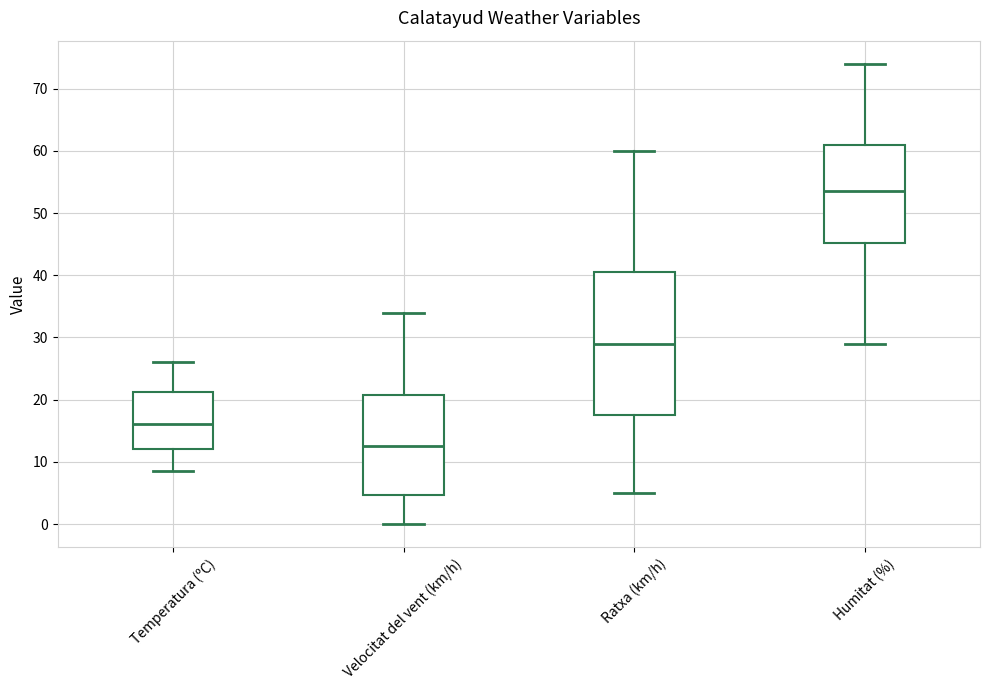

Reading left to right, transcribe this box plot: for each box, give where its median line is, the range the box spans, and where its two whiskers end, as read against the y-axis. The values are not printed on the chart, so give them approximately, as read against the axis.

Temperatura (ºC): median 16, box 12 to 21, whiskers 9 to 26
Velocitat del vent (km/h): median 13, box 5 to 21, whiskers 0 to 34
Ratxa (km/h): median 29, box 18 to 41, whiskers 5 to 60
Humitat (%): median 54, box 45 to 61, whiskers 29 to 74